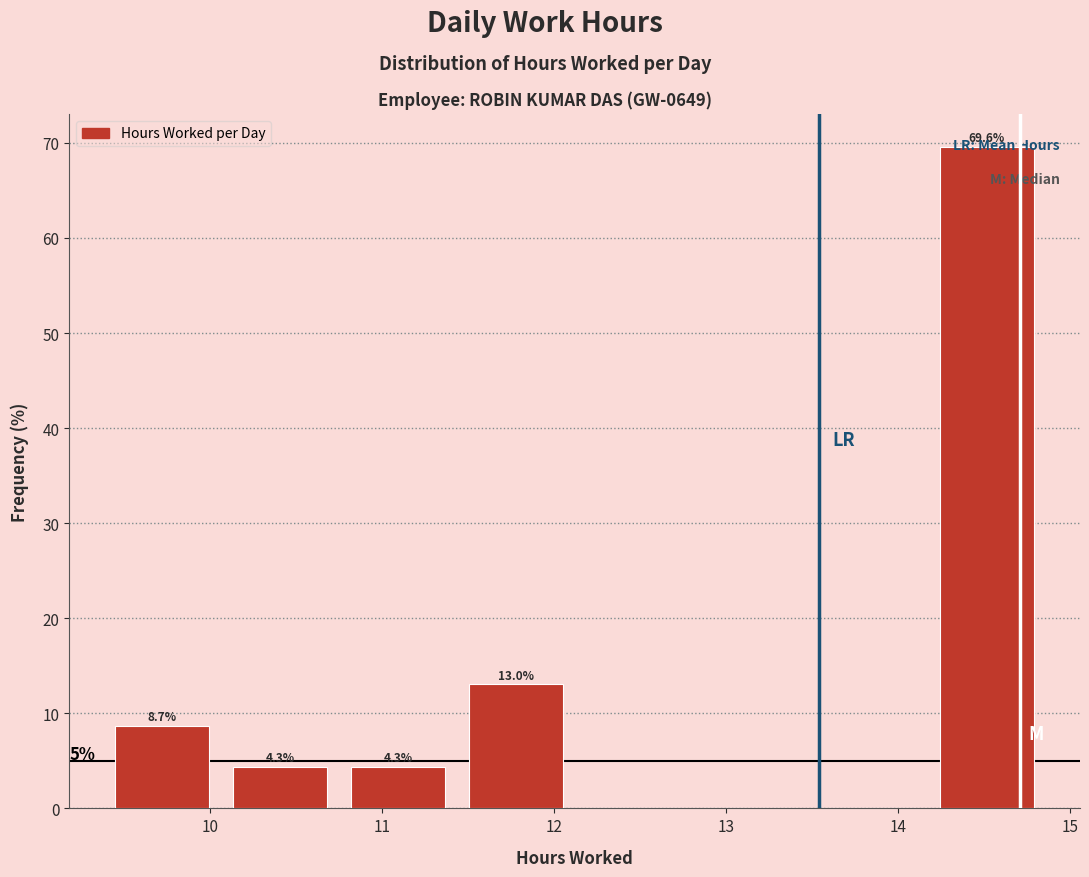

Which range on the x-axis has the tallest bar?

14.2 to 14.9